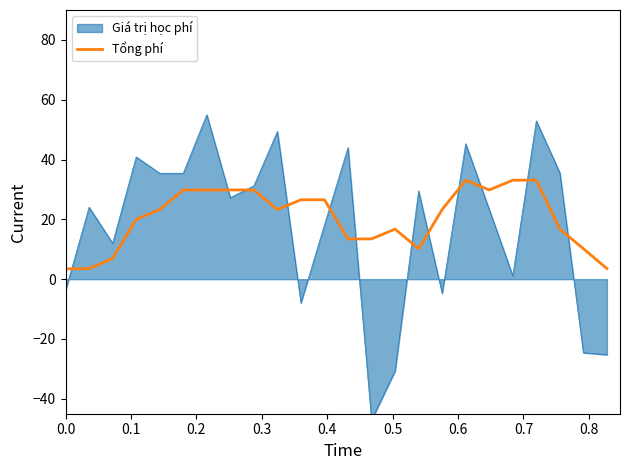

What is the minimum value for Tổng phí?

3.5